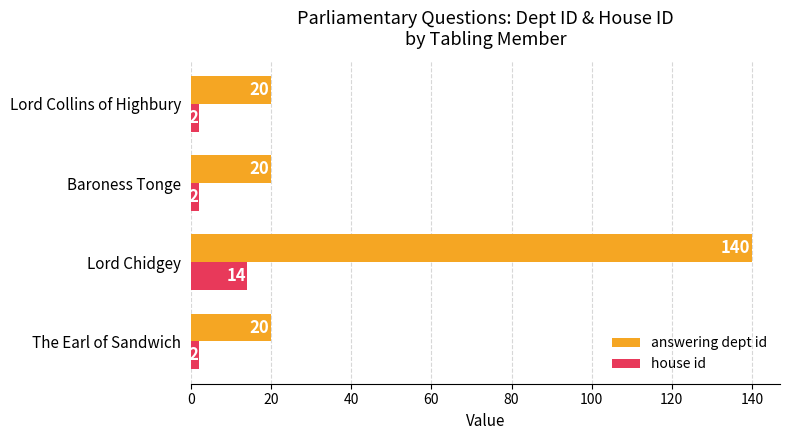

Which series has the widest spread of values?

answering dept id